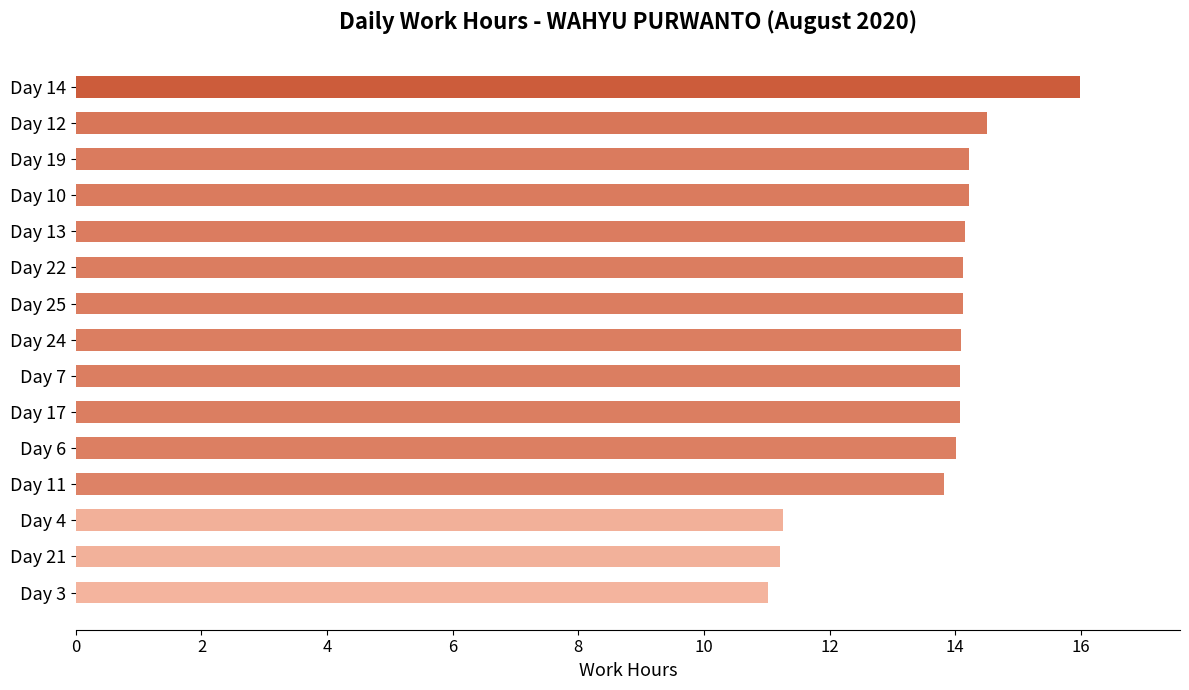

How many series are shown in this chart?

1